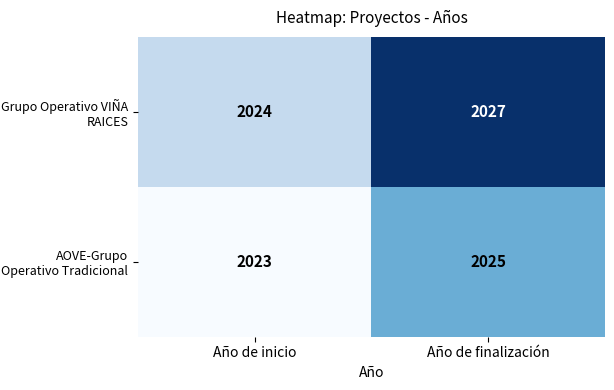

What is the smallest value displayed?

2023